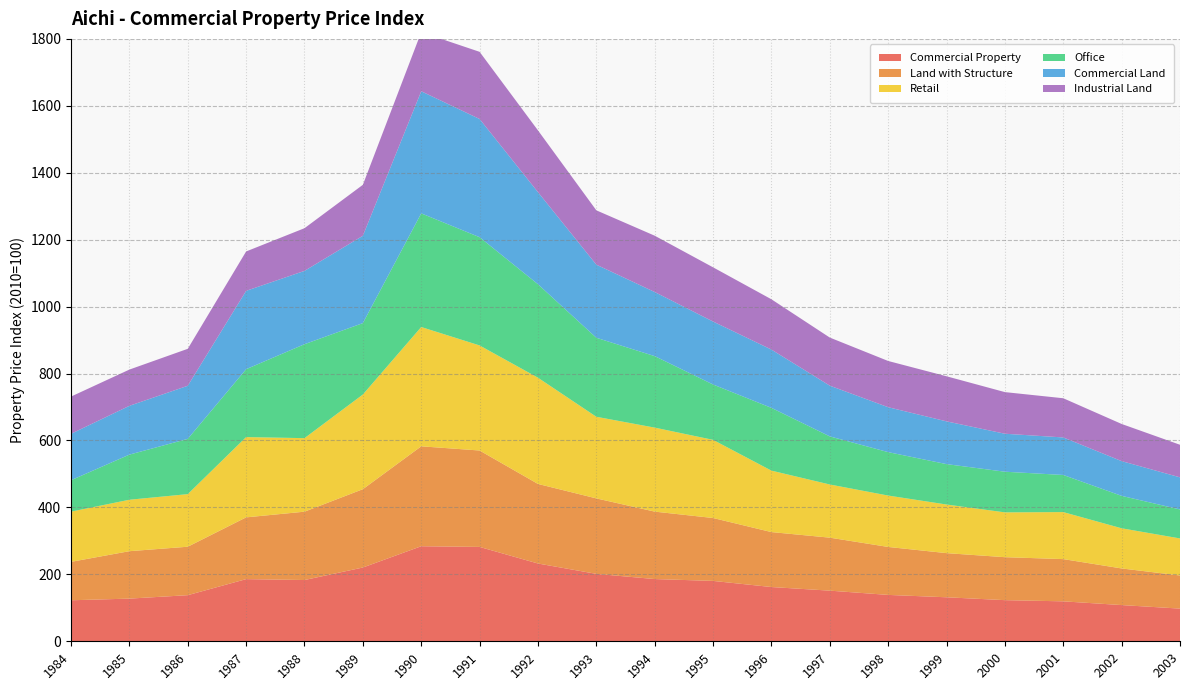

Reading right to left, extract all data points from this chart.

Commercial Property: 97.7	108.2	119.4	122.9	131.5	138.6	151.3	162.1	180.4	185.9	201.5	232.4	282.0	284.0	220.4	183.1	185.7	137.8	127.5	122.5
Land with Structure: 99.0	109.4	126.2	128.4	131.9	143.3	158.3	164.2	188.0	201.5	225.5	237.8	288.1	298.6	234.1	204.2	184.6	144.8	141.7	114.8
Retail: 110.7	120.0	140.5	133.9	145.2	153.6	158.9	183.6	233.5	251.0	243.9	317.4	313.9	356.4	282.9	219.7	239.9	157.2	153.7	150.0
Office: 86.6	96.9	110.9	121.5	120.7	129.8	143.8	187.6	165.4	213.6	236.1	279.3	323.5	339.7	213.4	280.7	202.9	165.1	134.8	93.9
Commercial Land: 95.9	103.8	112.1	113.5	127.7	134.2	151.5	174.2	188.1	191.6	218.4	275.2	353.2	364.8	261.0	219.1	234.1	158.7	145.8	138.7
Industrial Land: 97.4	111.0	117.1	124.4	134.7	138.1	143.7	150.2	162.0	168.2	162.3	184.6	200.7	176.6	152.2	127.5	117.7	110.4	108.3	111.3